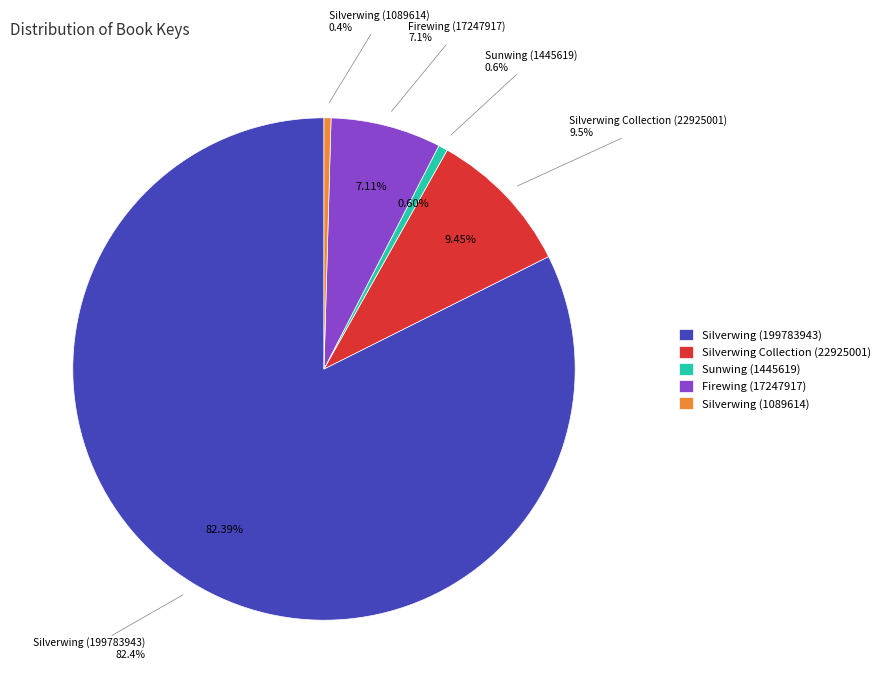

What is the change in value from Silverwing Collection (22925001) to Firewing (17247917)?

-5677084